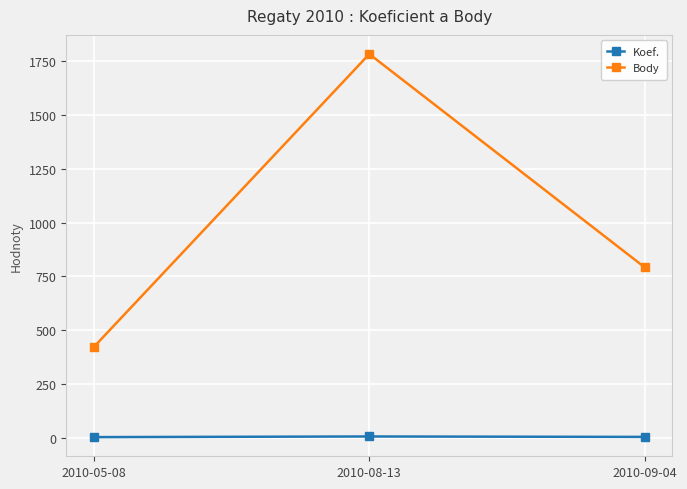

What position from the right is 2010-09-04?

1